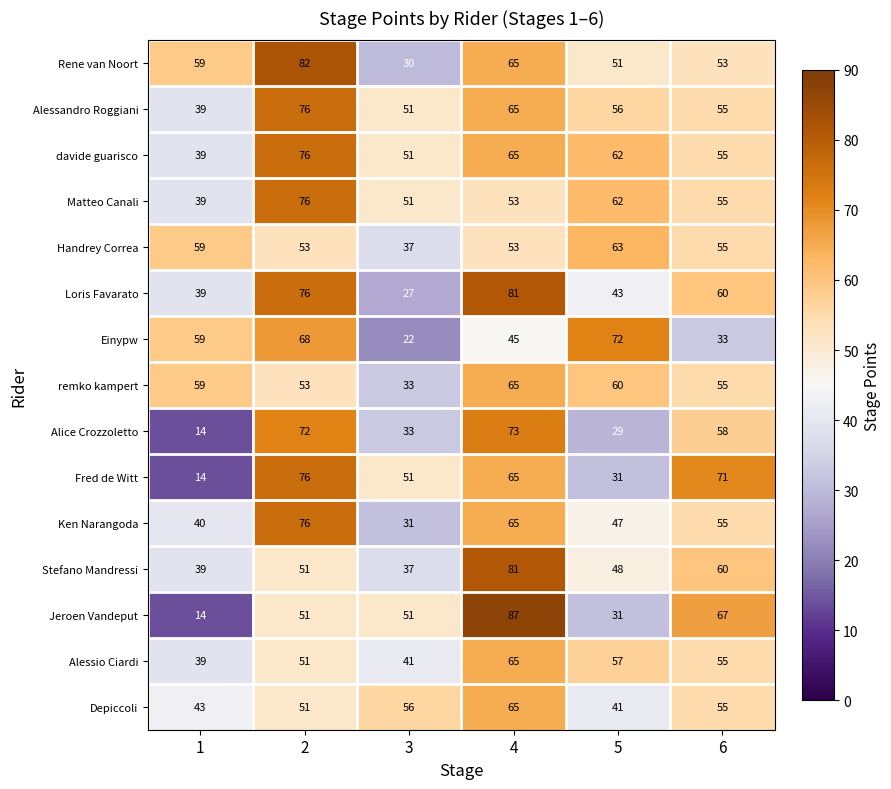

Is it true that Matteo Canali equals 62 at 5?

True